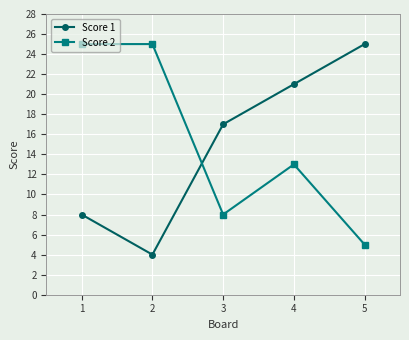

Reading left to right, extract all data points from this chart.

Score 1: 1=8	2=4	3=17	4=21	5=25
Score 2: 1=25	2=25	3=8	4=13	5=5